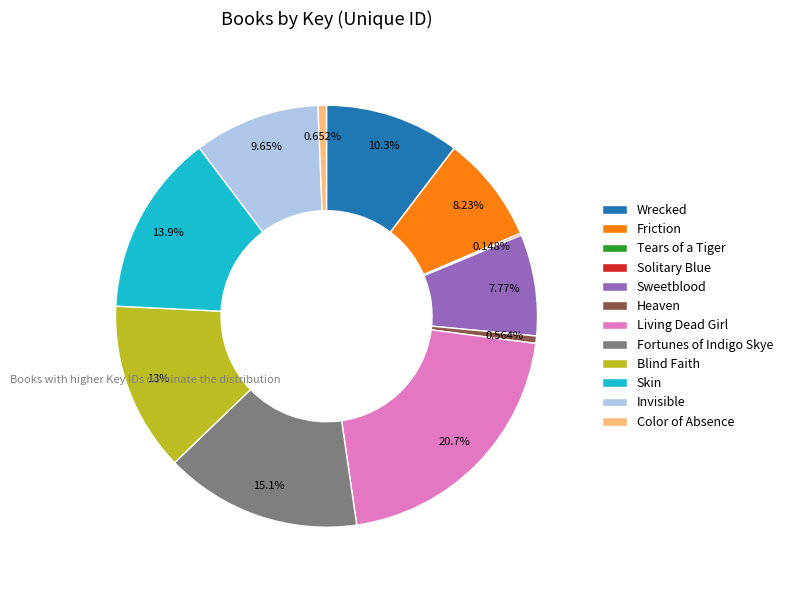

Which category has the biggest portion of the pie?

Living Dead Girl